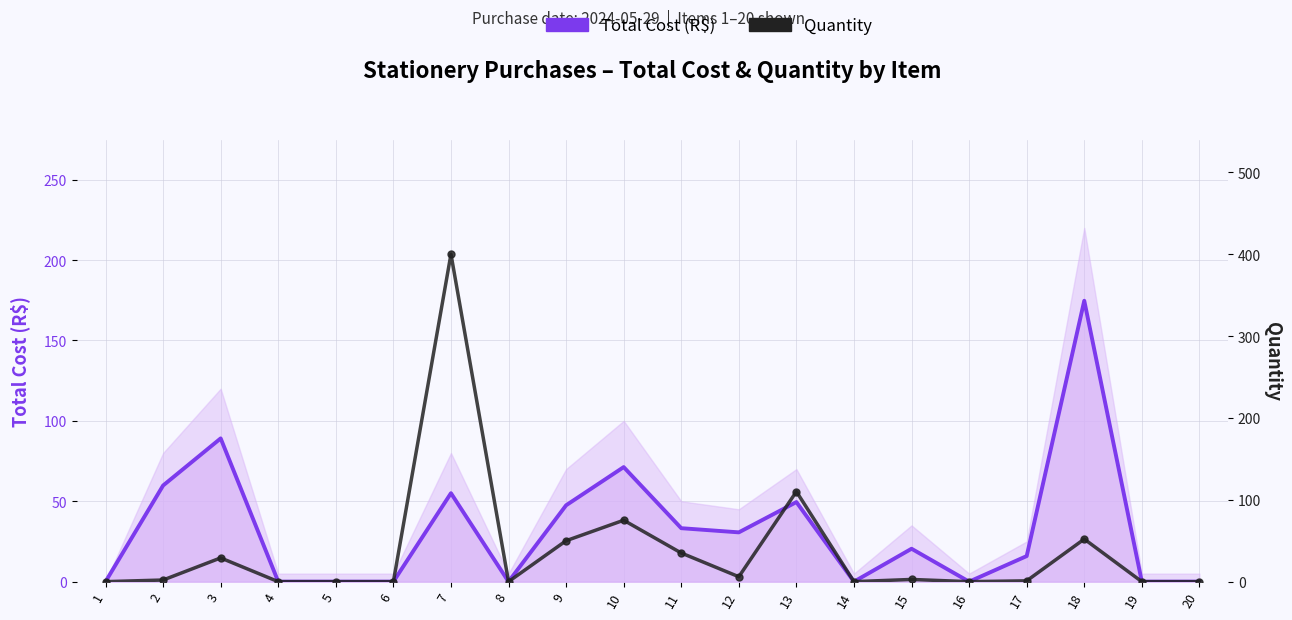

What is the sum of all Total Cost (R$) values?

647.2